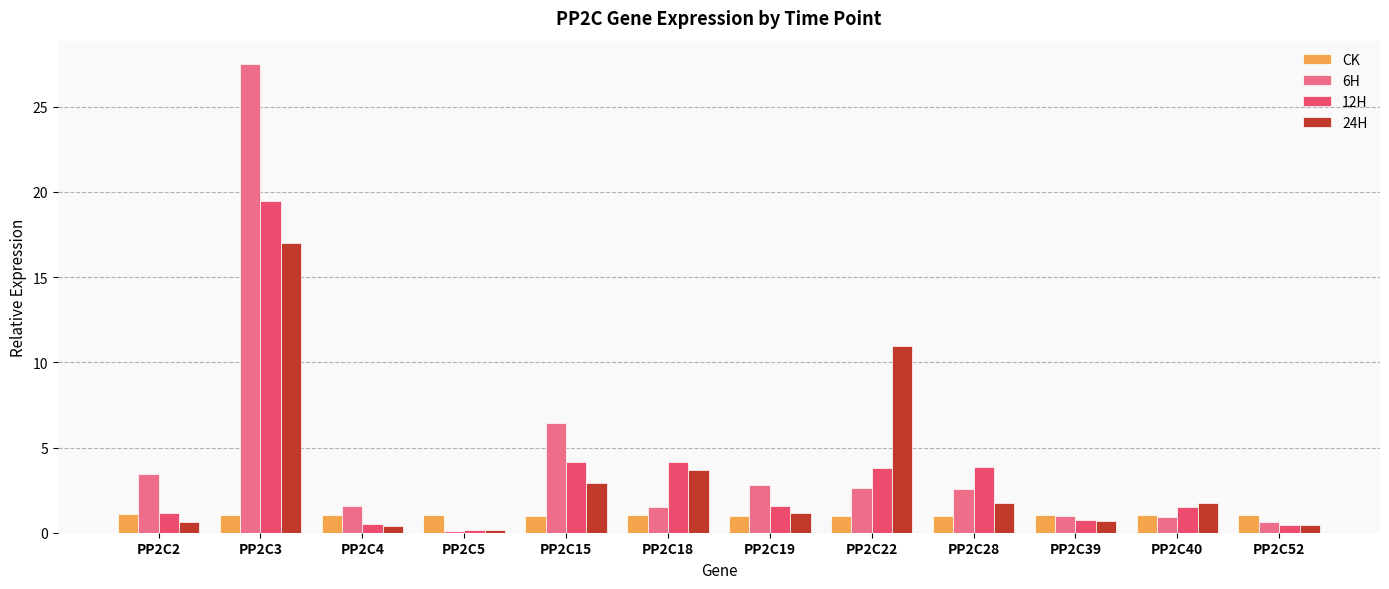

How many bars are there in each group?

4